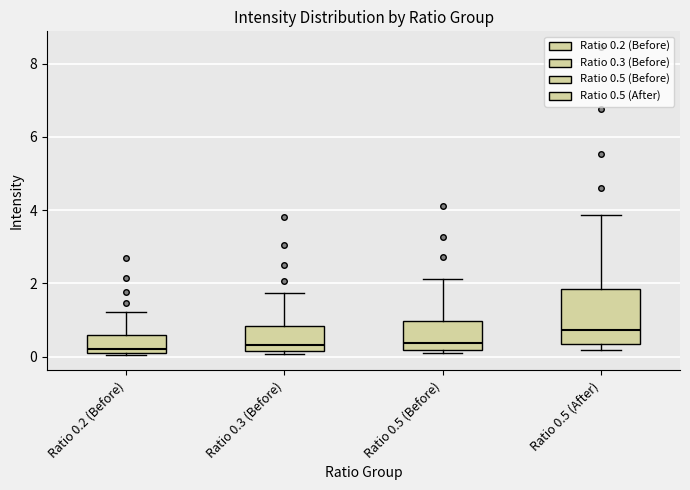

Reading left to right, transcribe this box plot: for each box, give where its median line is, the range the box spans, and where its two whiskers end, as read against the y-axis. The values are not printed on the chart, so give them approximately, as read against the axis.

Ratio 0.2 (Before): median 0.2, box 0.0 to 0.6, whiskers 0.0 to 1.2
Ratio 0.3 (Before): median 0.4, box 0.2 to 0.8, whiskers 0.0 to 1.8
Ratio 0.5 (Before): median 0.4, box 0.2 to 1.0, whiskers 0.2 (just below the box's lower edge) to 2.2
Ratio 0.5 (After): median 0.8, box 0.4 to 1.8, whiskers 0.2 to 3.8